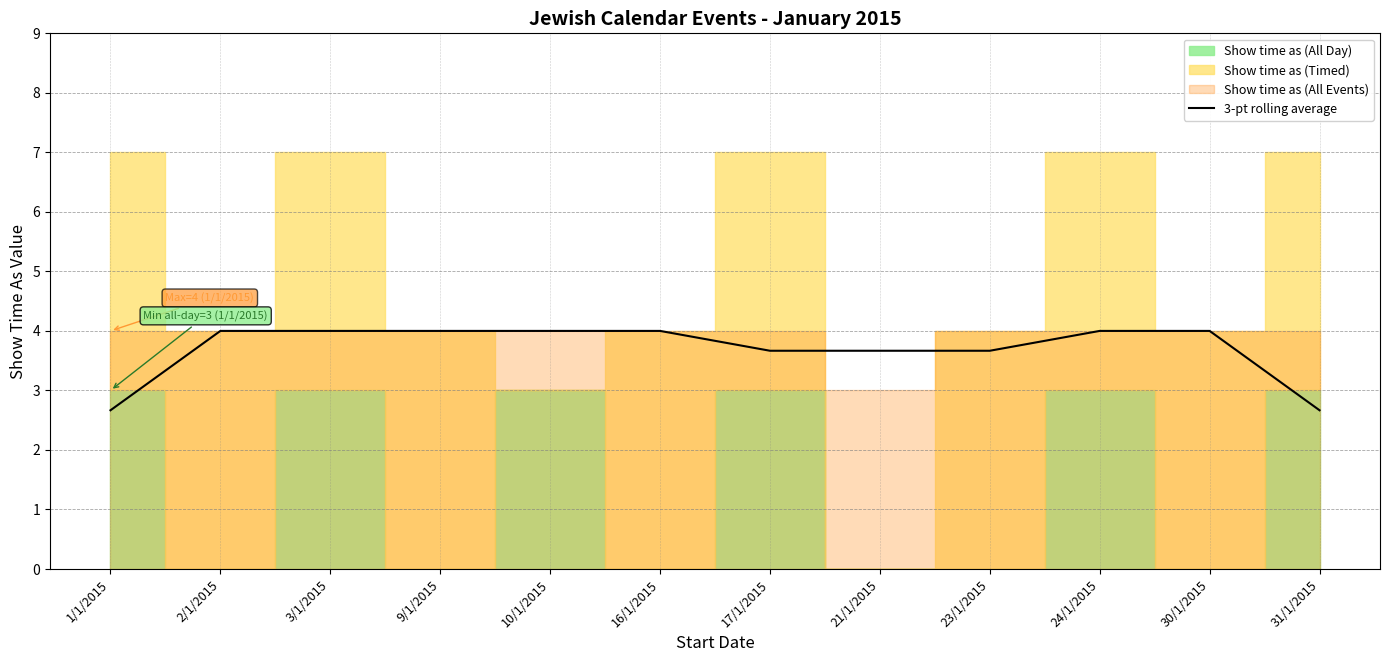

What is the change in value from 3/1/2015 to 23/1/2015?

-0.3